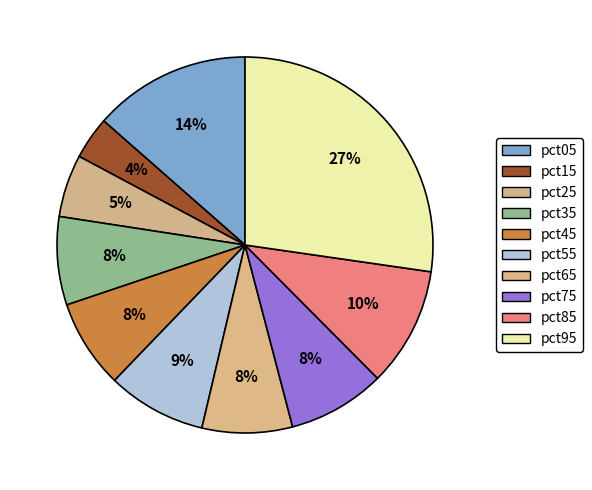

How many segments does this pie chart have?

10